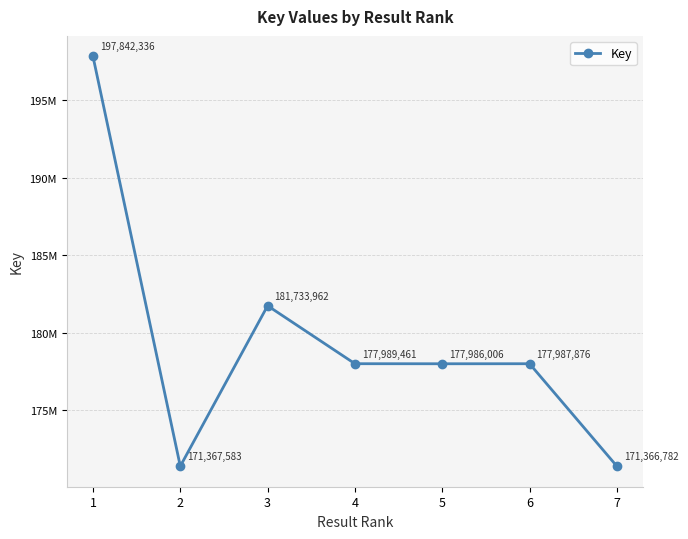

Which category has the lowest value across all series?

7